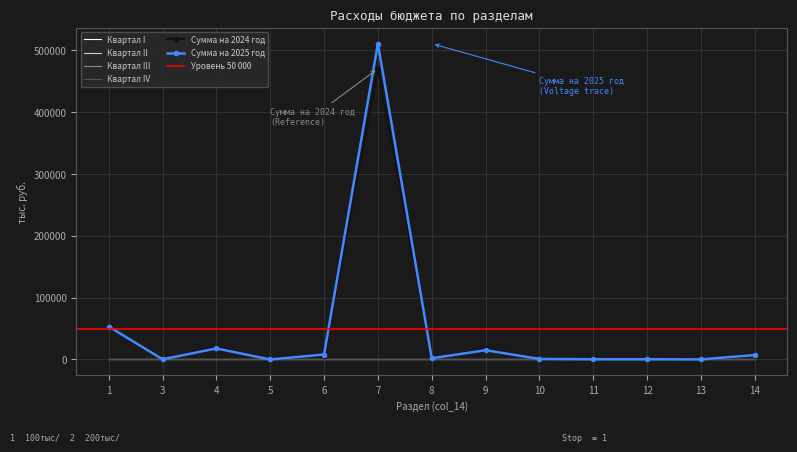

Between 5 and 10, which is larger?

5